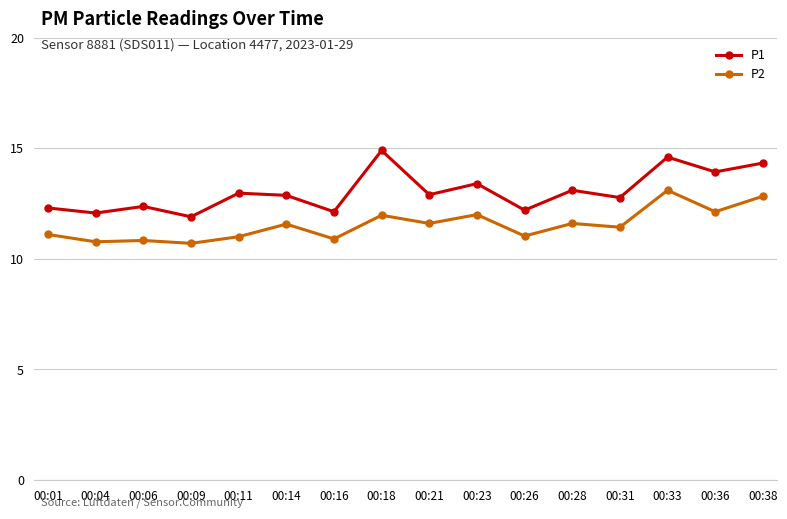

What is the lowest value of the P2 series?

10.7